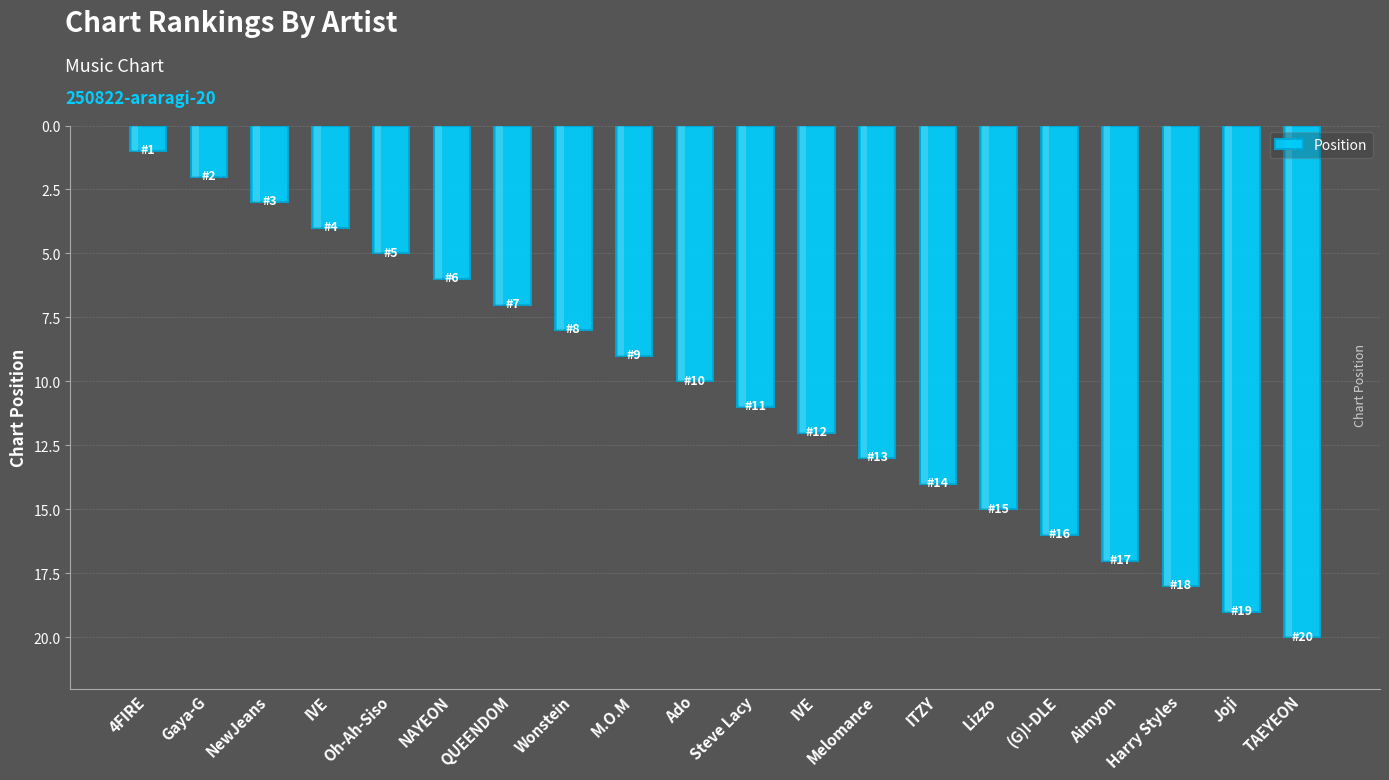

What is the difference between the values at Wonstein and Joji?

11